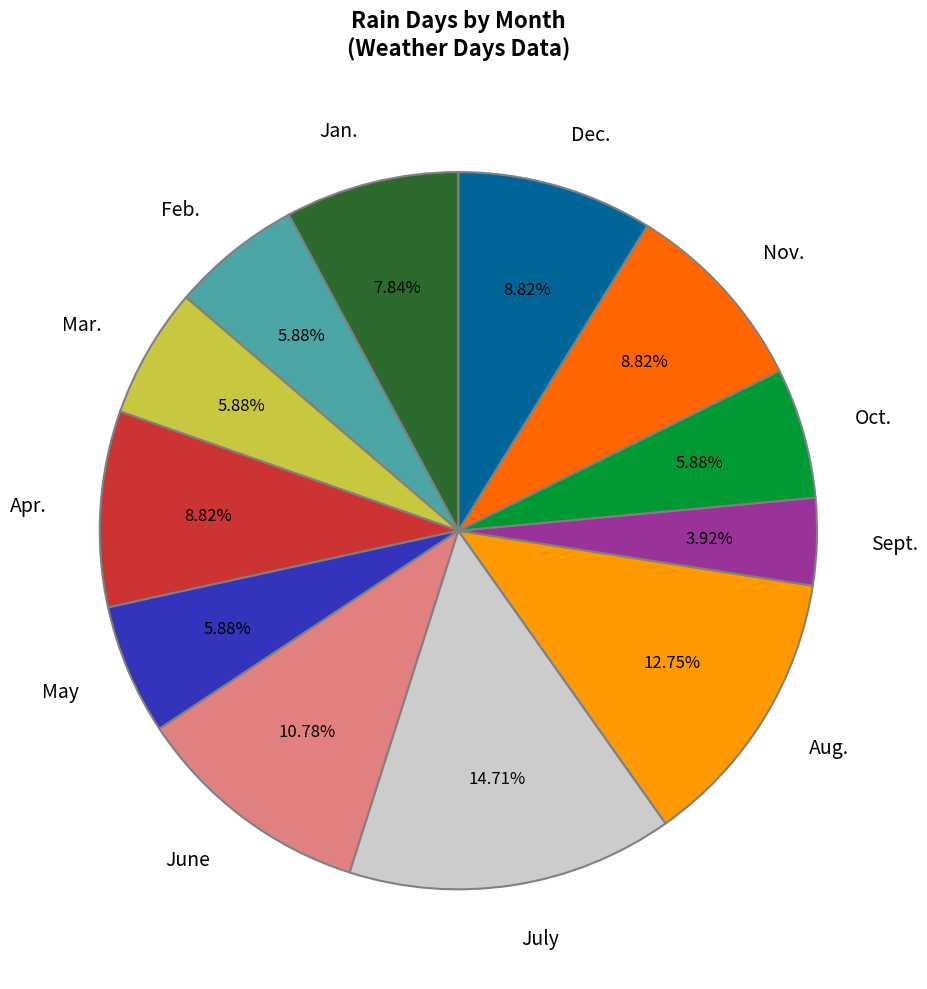

True or false: June accounts for 19% of the total.

False